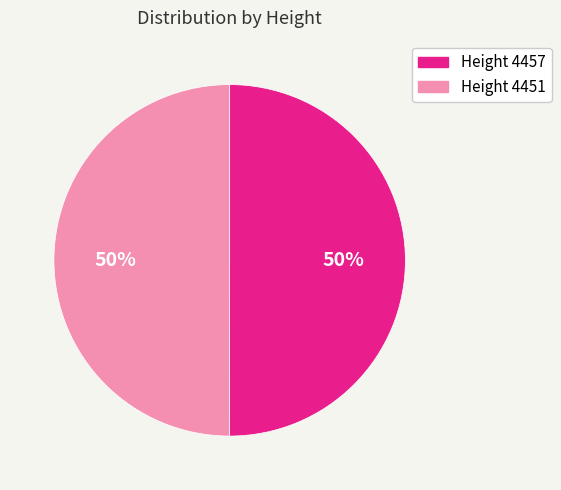

Do Height 4451 and Height 4457 together represent more than half of the pie?

Yes